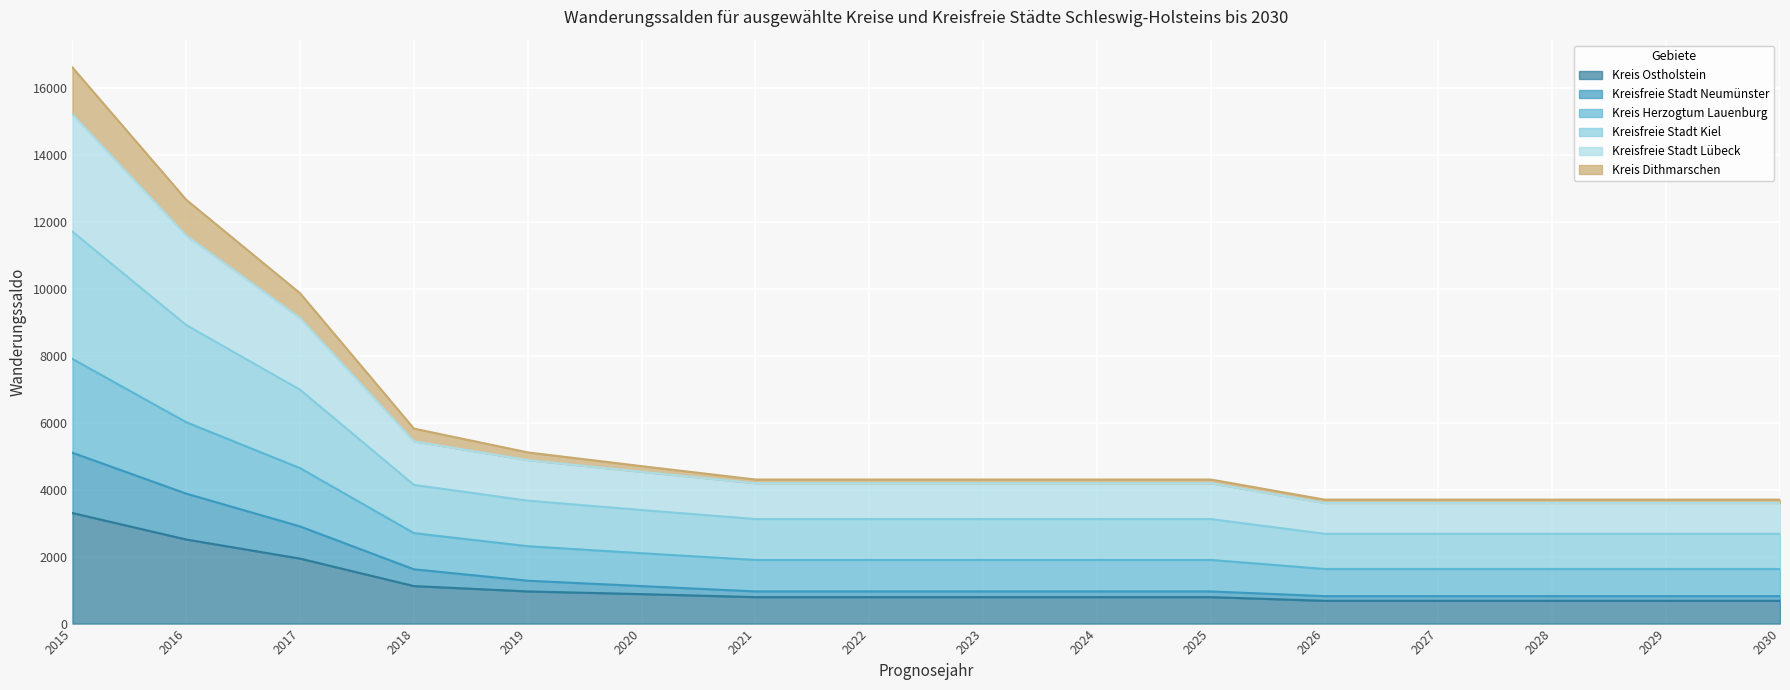

At which category is the sum across all series the highest?

2015